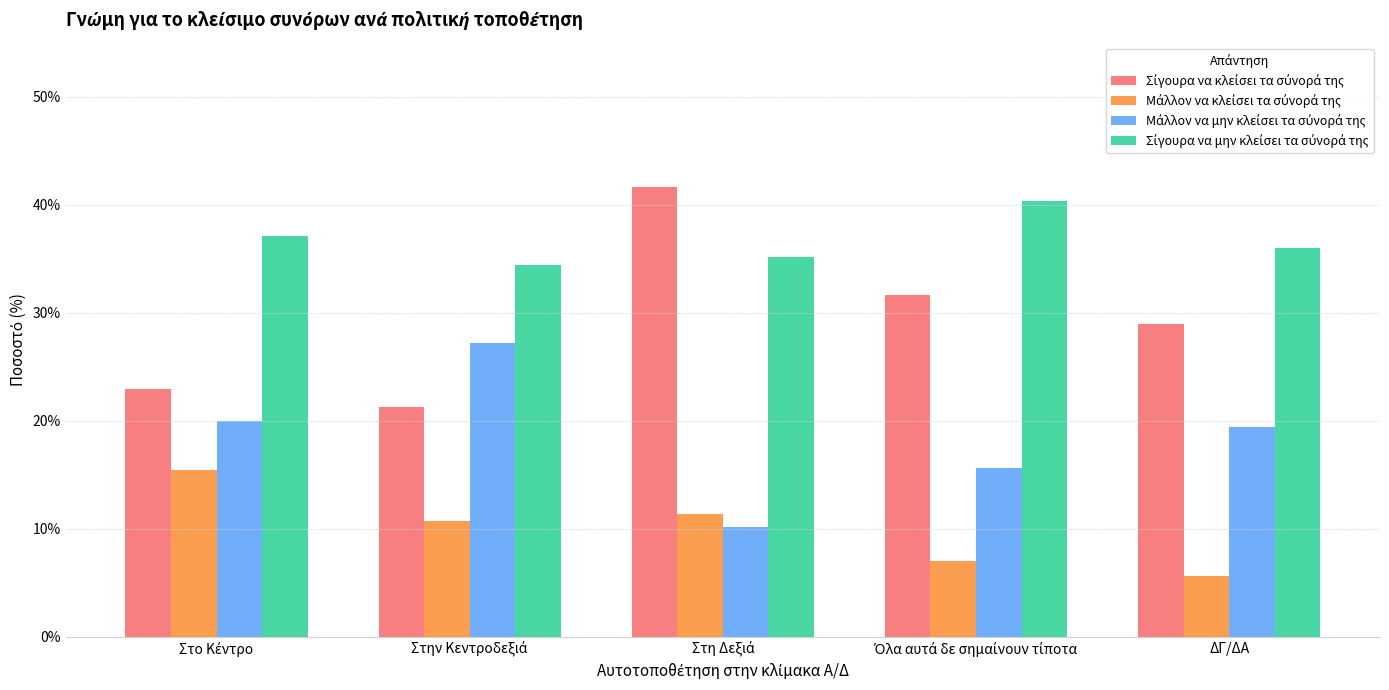

Are the bars grouped side by side (vs. stacked)?

Yes